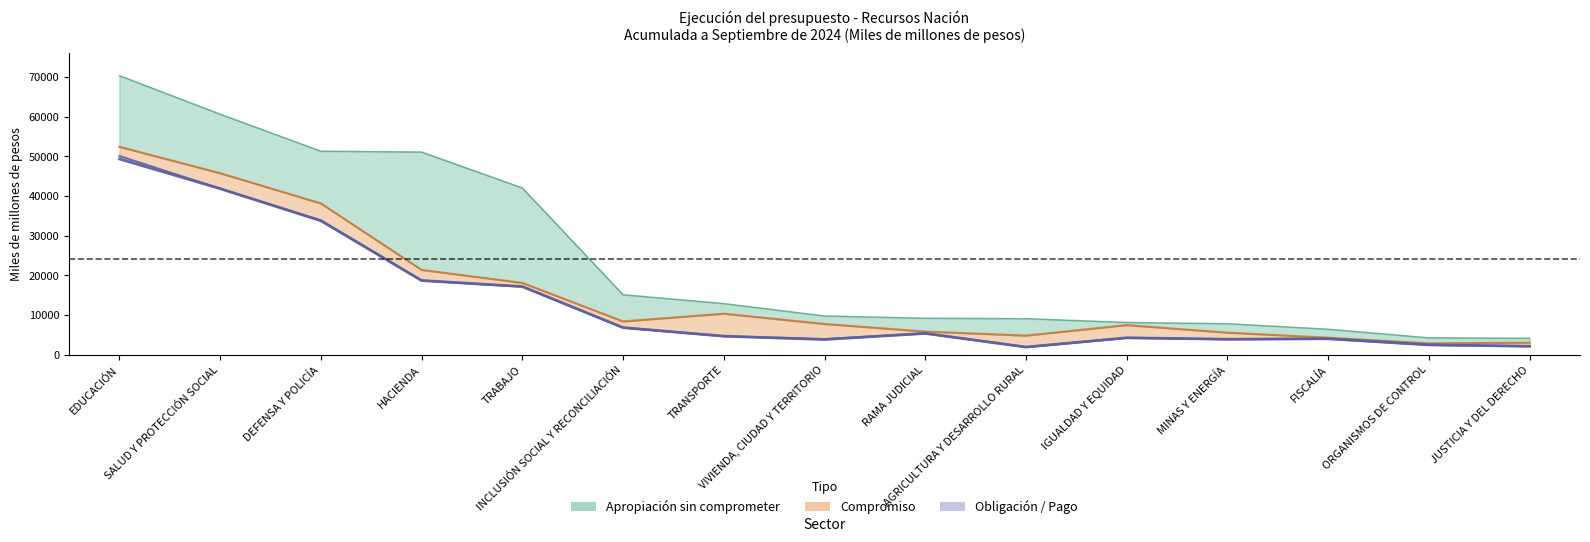

At which label is the value closest to 25650?

HACIENDA